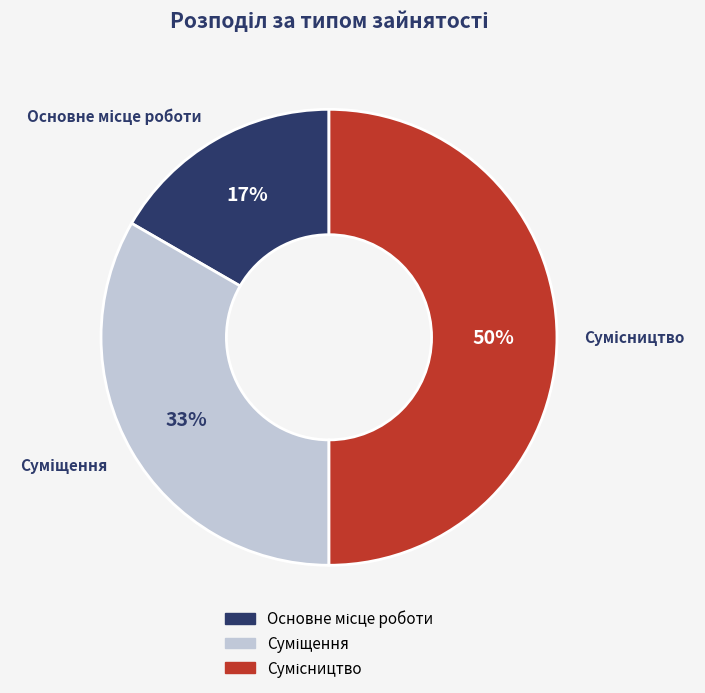

To the nearest percent, what is the average slice percentage?

33%